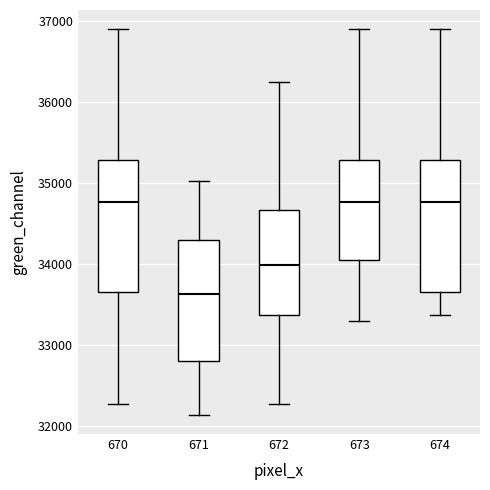

Where is the upper edge of the box at x = 673 on the y-axis? The values are not printed on the chart, so give them approximately, as read against the axis.

35300